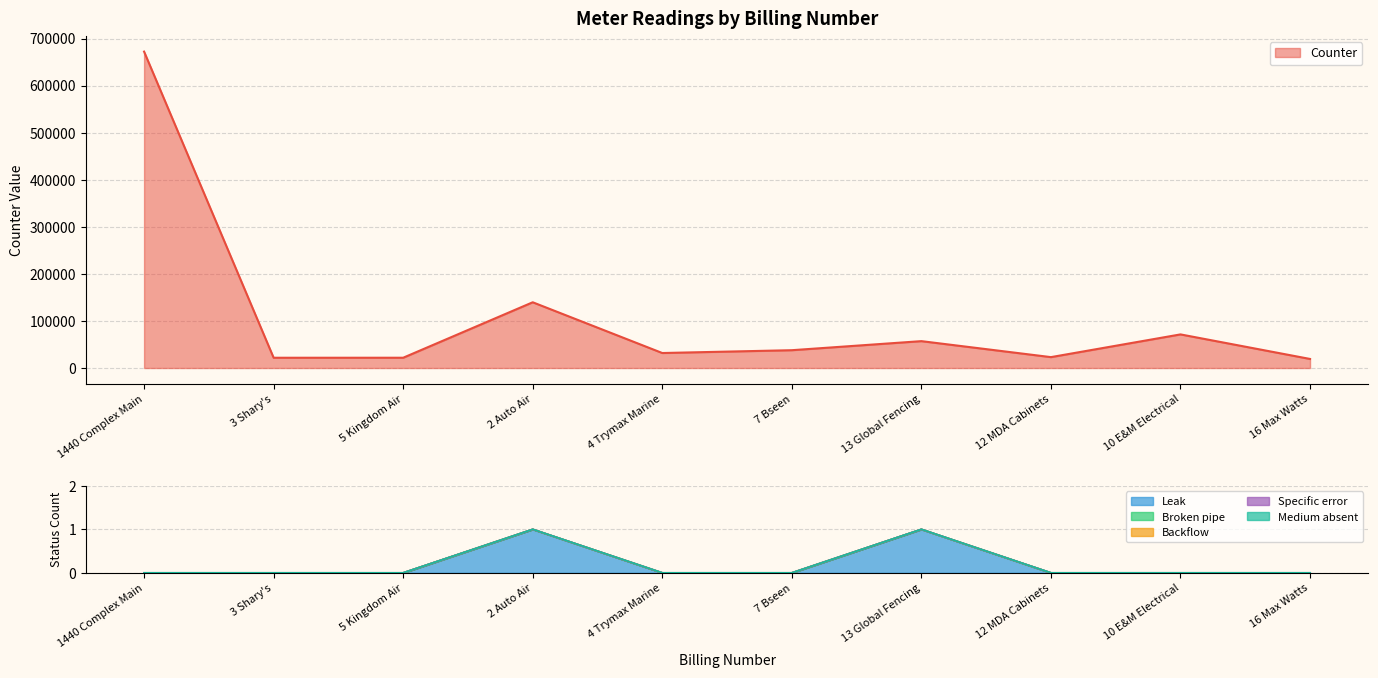

At which label does Counter reach its peak?

1440 Complex Main